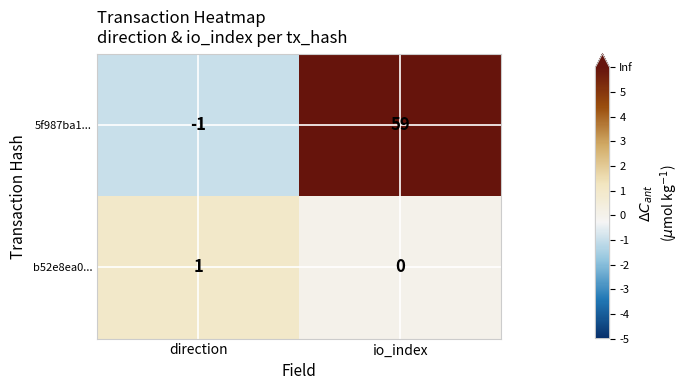

Rank the series at direction from highest to lowest value.

b52e8ea0..., 5f987ba1...